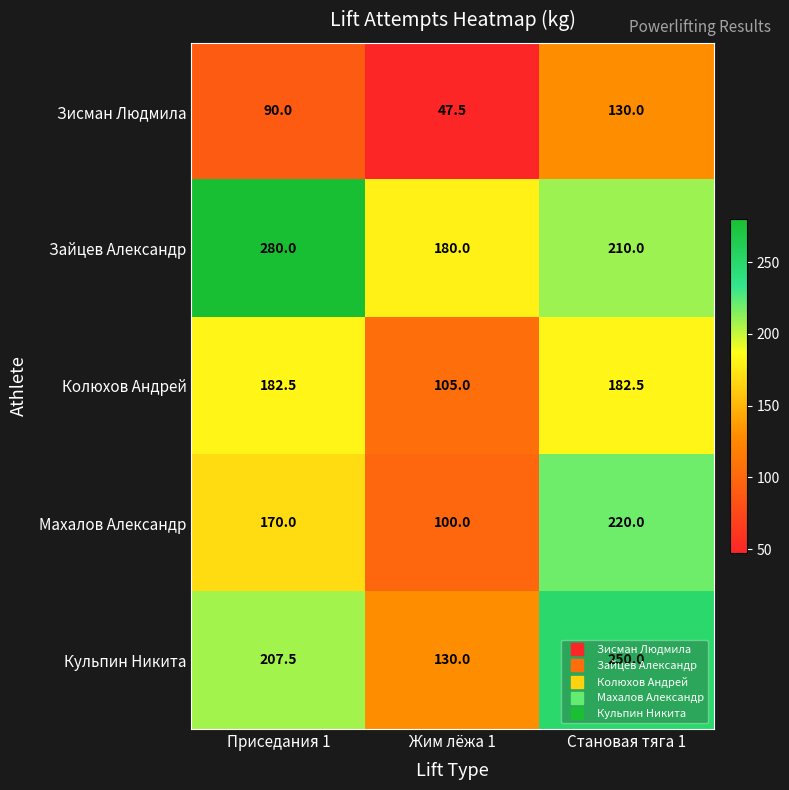

The value of Кульпин Никита at Жим лёжа 1 is 84.4. True or false?

False